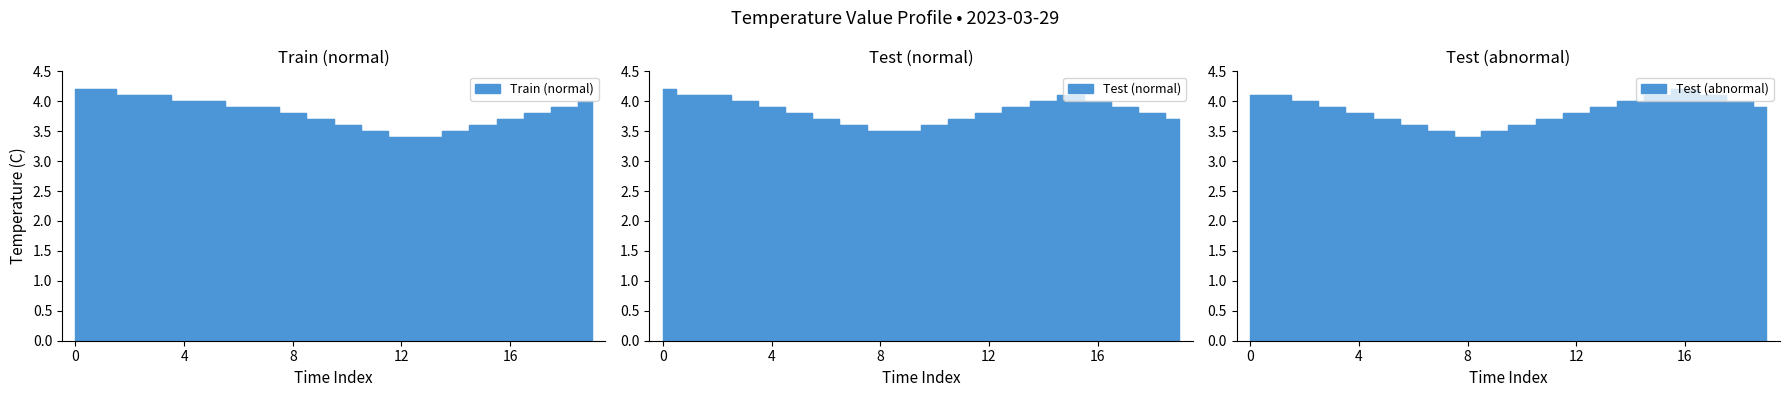

True or false: Test (normal) and Test (abnormal) cross at least once.

False